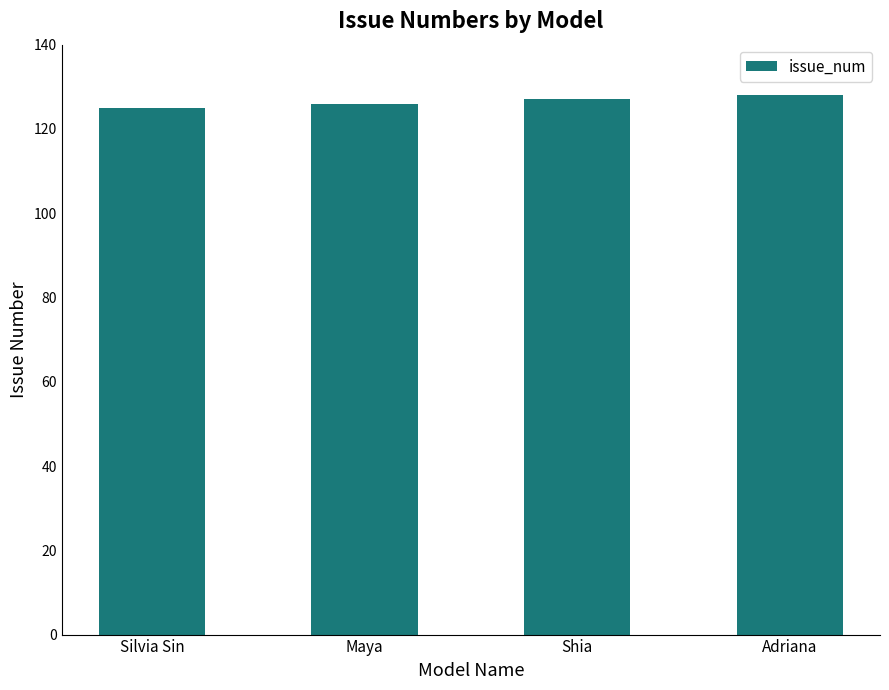

Is it true that the value at Silvia Sin is 125?

True